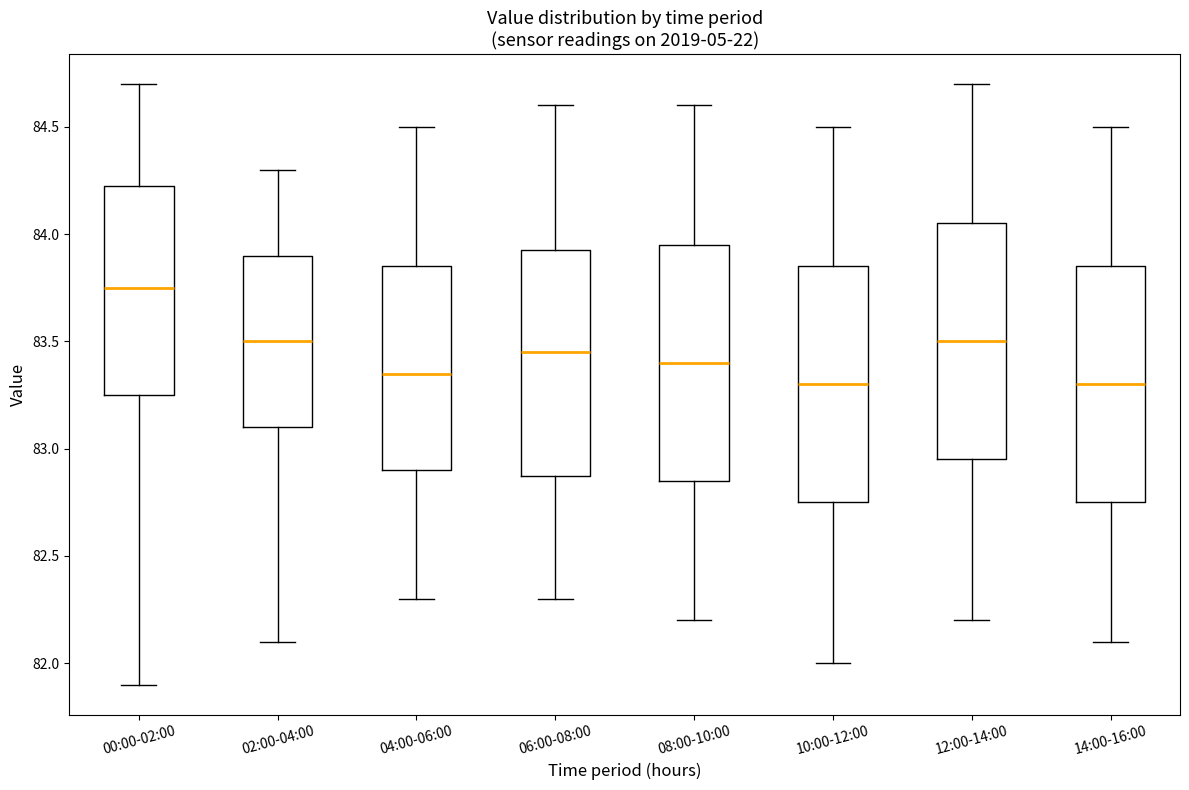

Reading left to right, transcribe this box plot: for each box, give where its median line is, the range the box spans, and where its two whiskers end, as read against the y-axis. The values are not printed on the chart, so give them approximately, as read against the axis.

00:00-02:00: median 83.75, box 83.25 to 84.25, whiskers 81.90 to 84.70
02:00-04:00: median 83.50, box 83.10 to 83.90, whiskers 82.10 to 84.30
04:00-06:00: median 83.35, box 82.90 to 83.85, whiskers 82.30 to 84.50
06:00-08:00: median 83.45, box 82.90 to 83.95, whiskers 82.30 to 84.60
08:00-10:00: median 83.40, box 82.85 to 83.95, whiskers 82.20 to 84.60
10:00-12:00: median 83.30, box 82.75 to 83.85, whiskers 82.00 to 84.50
12:00-14:00: median 83.50, box 82.95 to 84.05, whiskers 82.20 to 84.70
14:00-16:00: median 83.30, box 82.75 to 83.85, whiskers 82.10 to 84.50